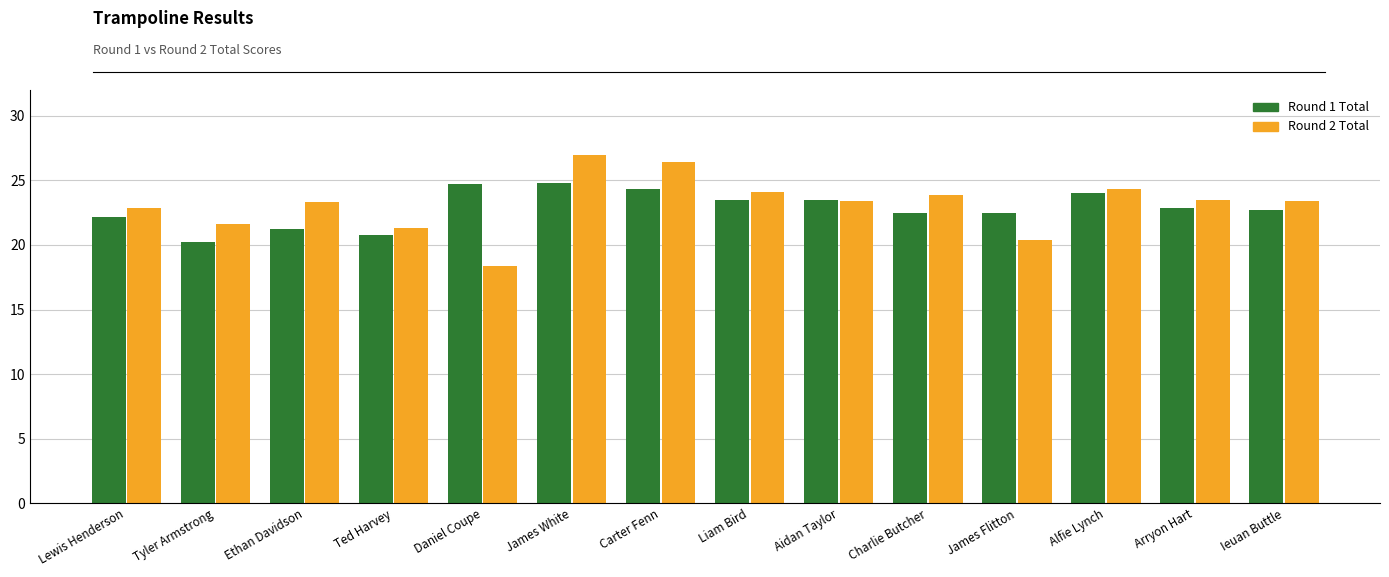

Rank the series by their average value, from lowest to highest.

Round 1 Total, Round 2 Total